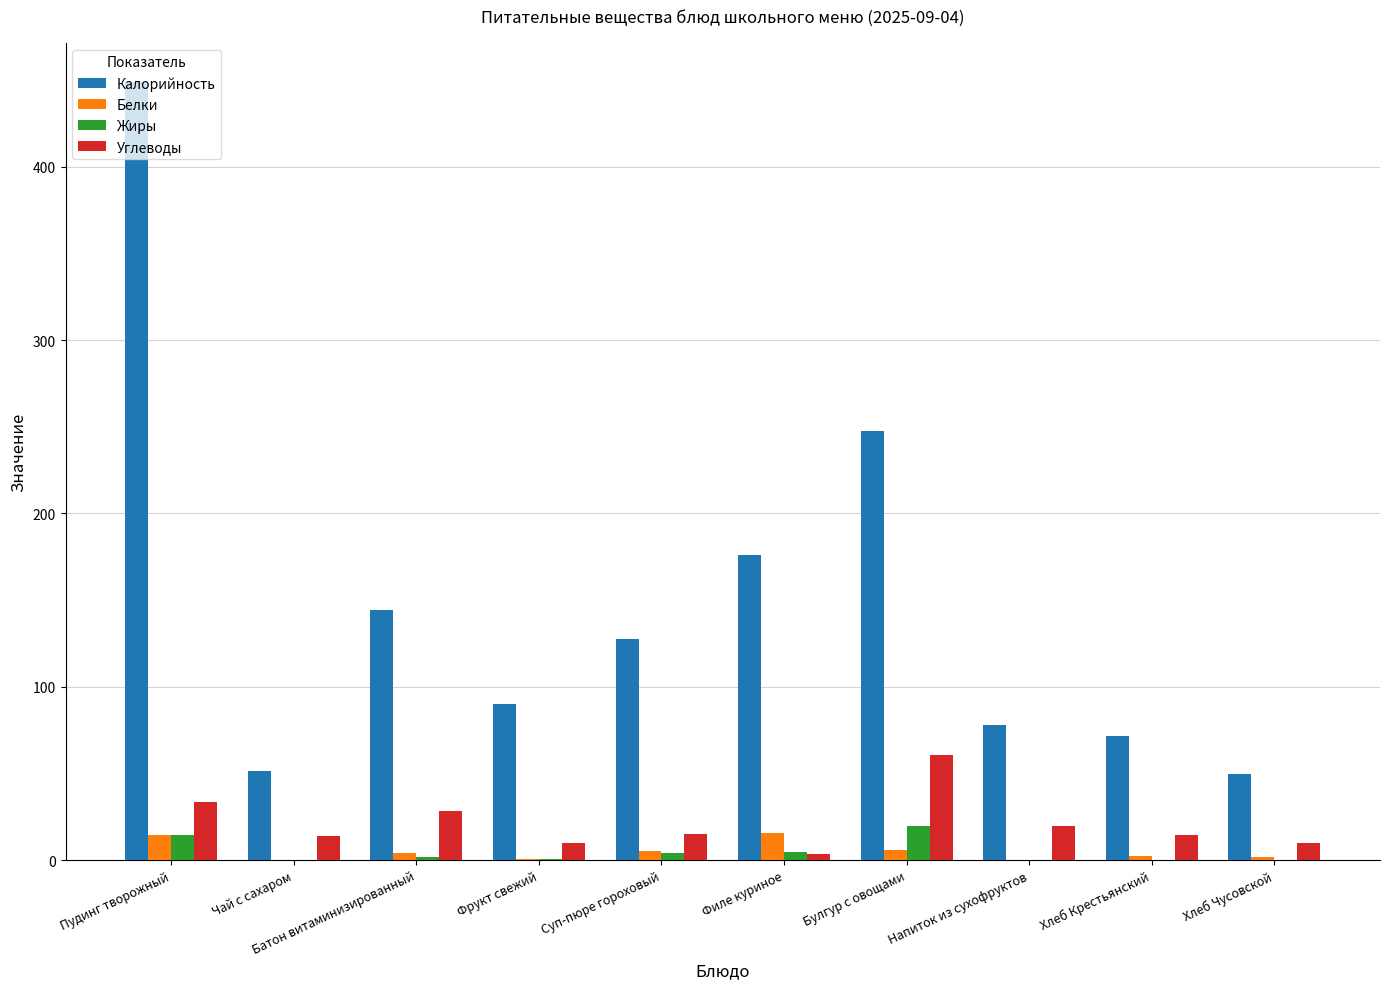

What is the sum of all Белки values?

49.8